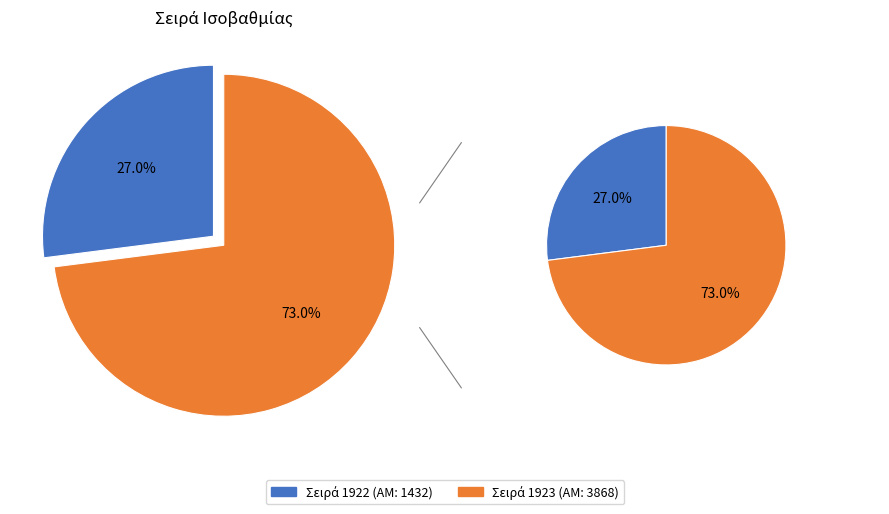

To the nearest percent, what is the difference between the 1922 and 1923 slice percentages?

46%